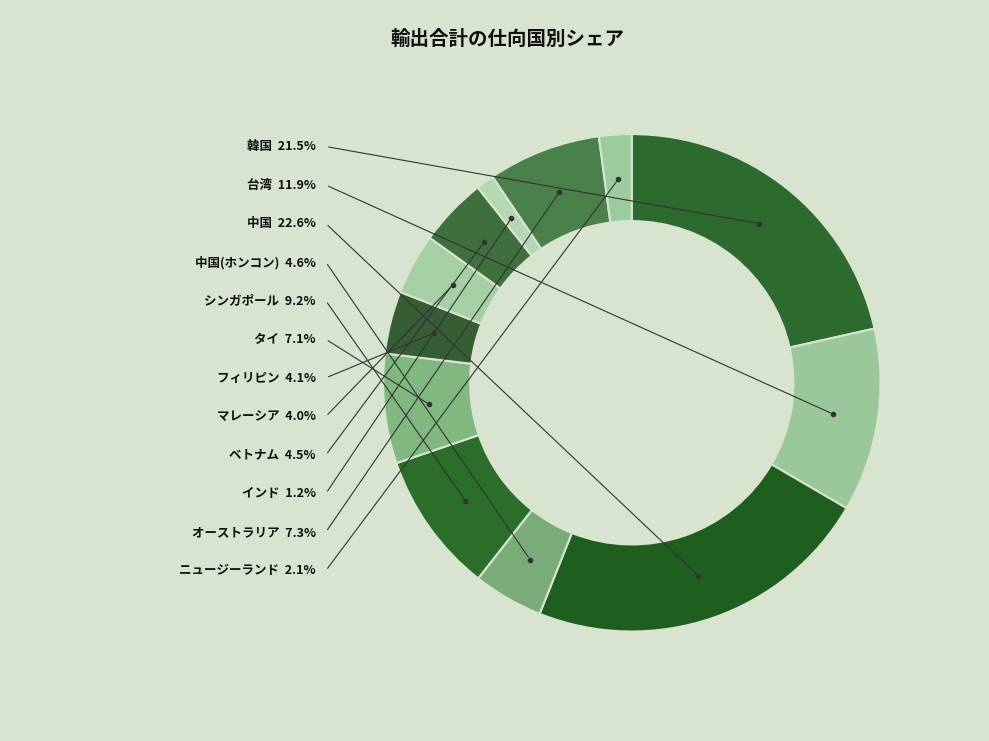

To the nearest percent, what percentage of the pie is オーストラリア?

7%